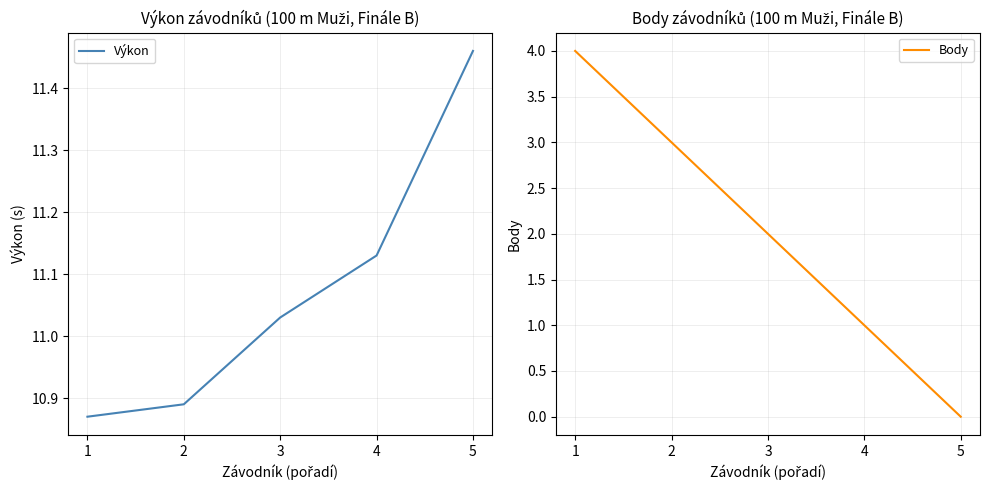

What is the difference between the Výkon values at 2 and 4?

0.2